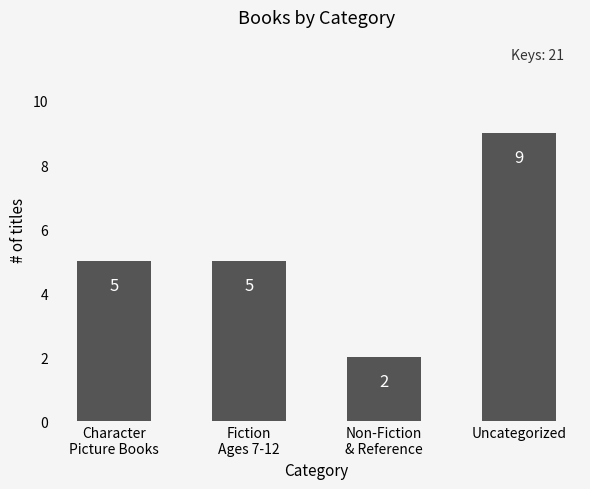

What is the difference between the maximum and minimum values?

7